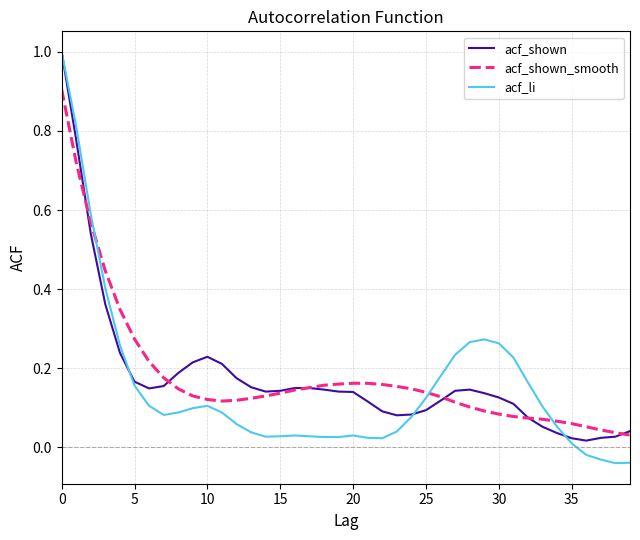

What is the maximum value for acf_shown?

1.0